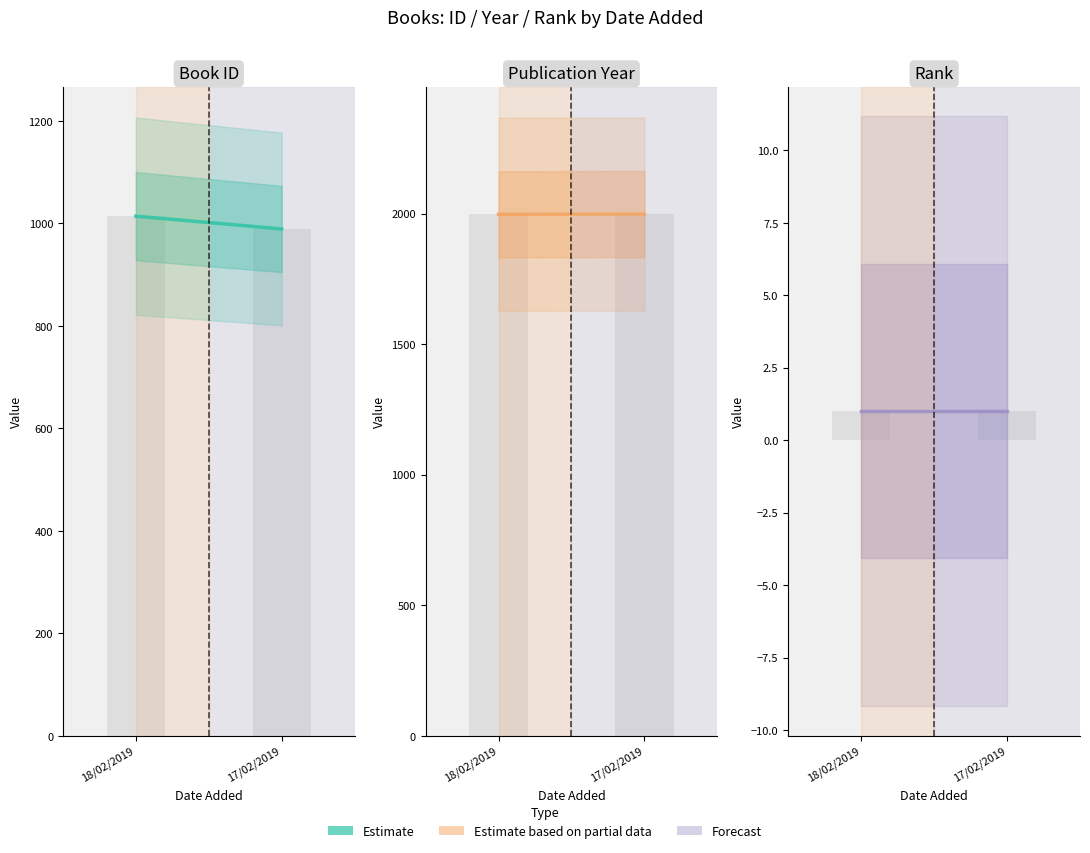

Which series has the largest total across all categories?

year